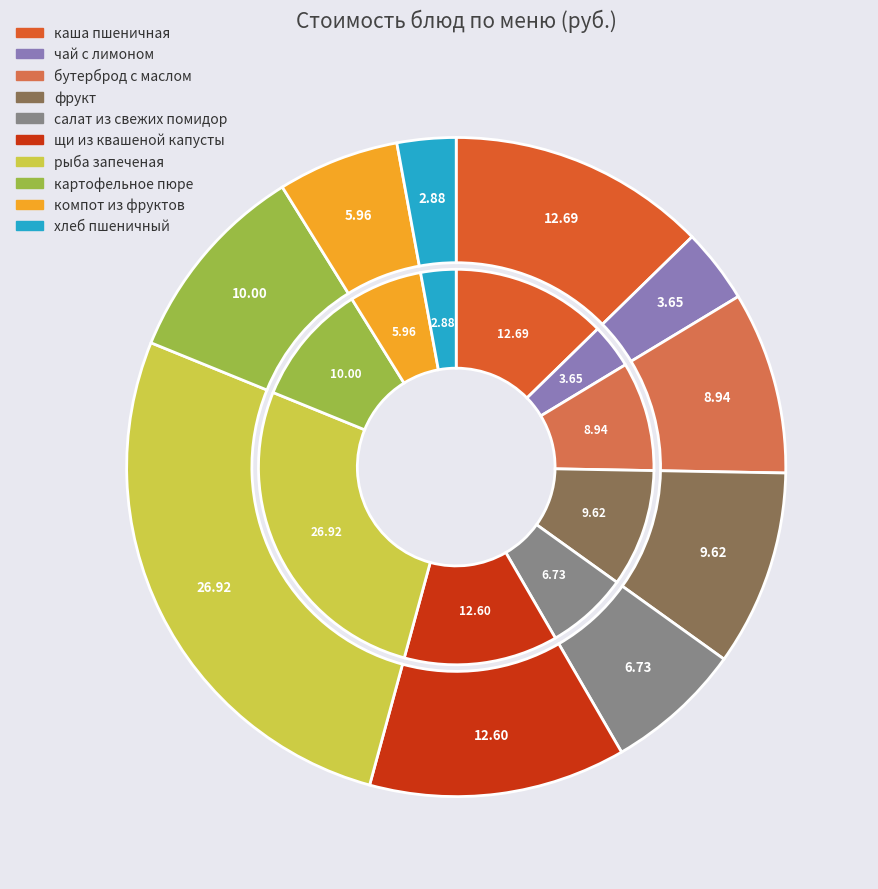

How many slices are in this pie chart?

10